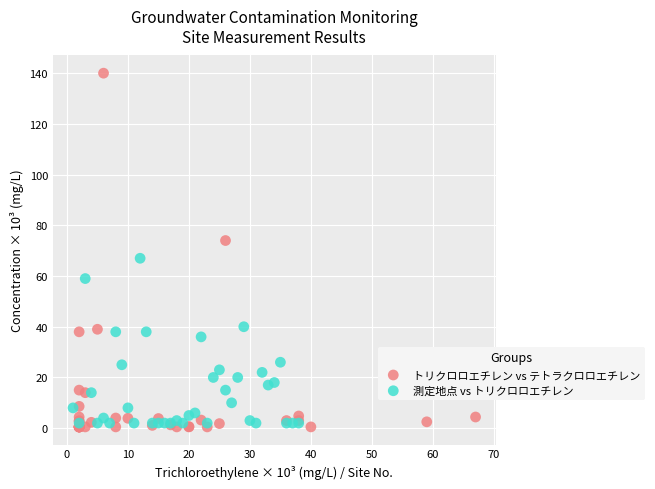

Which series contains the highest Y value?

トリクロロエチレン vs テトラクロロエチレン